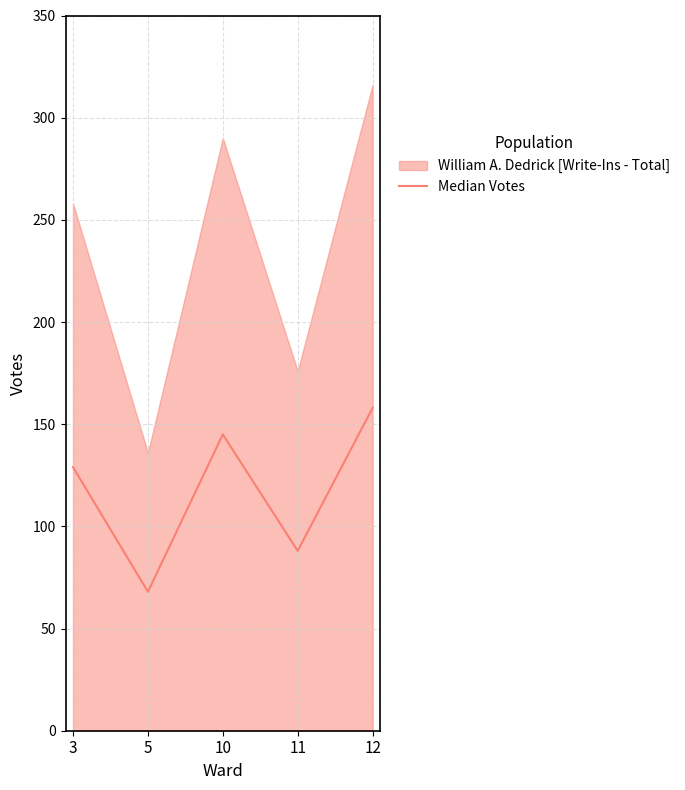

Which has a higher value, 11 or 3?

3